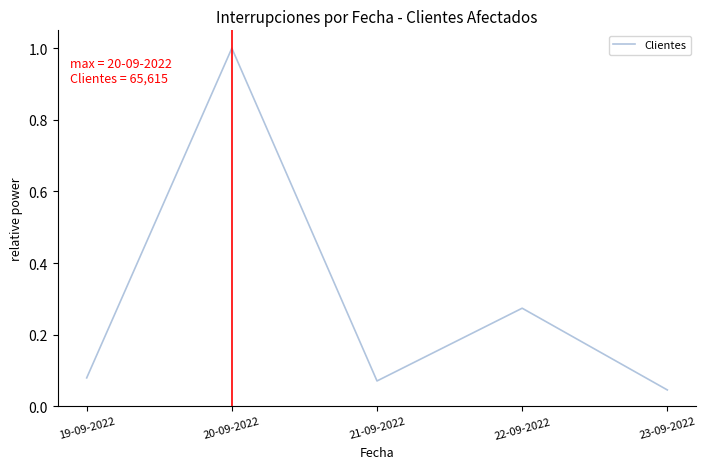

True or false: the data has more than 1 interior local peaks.

True